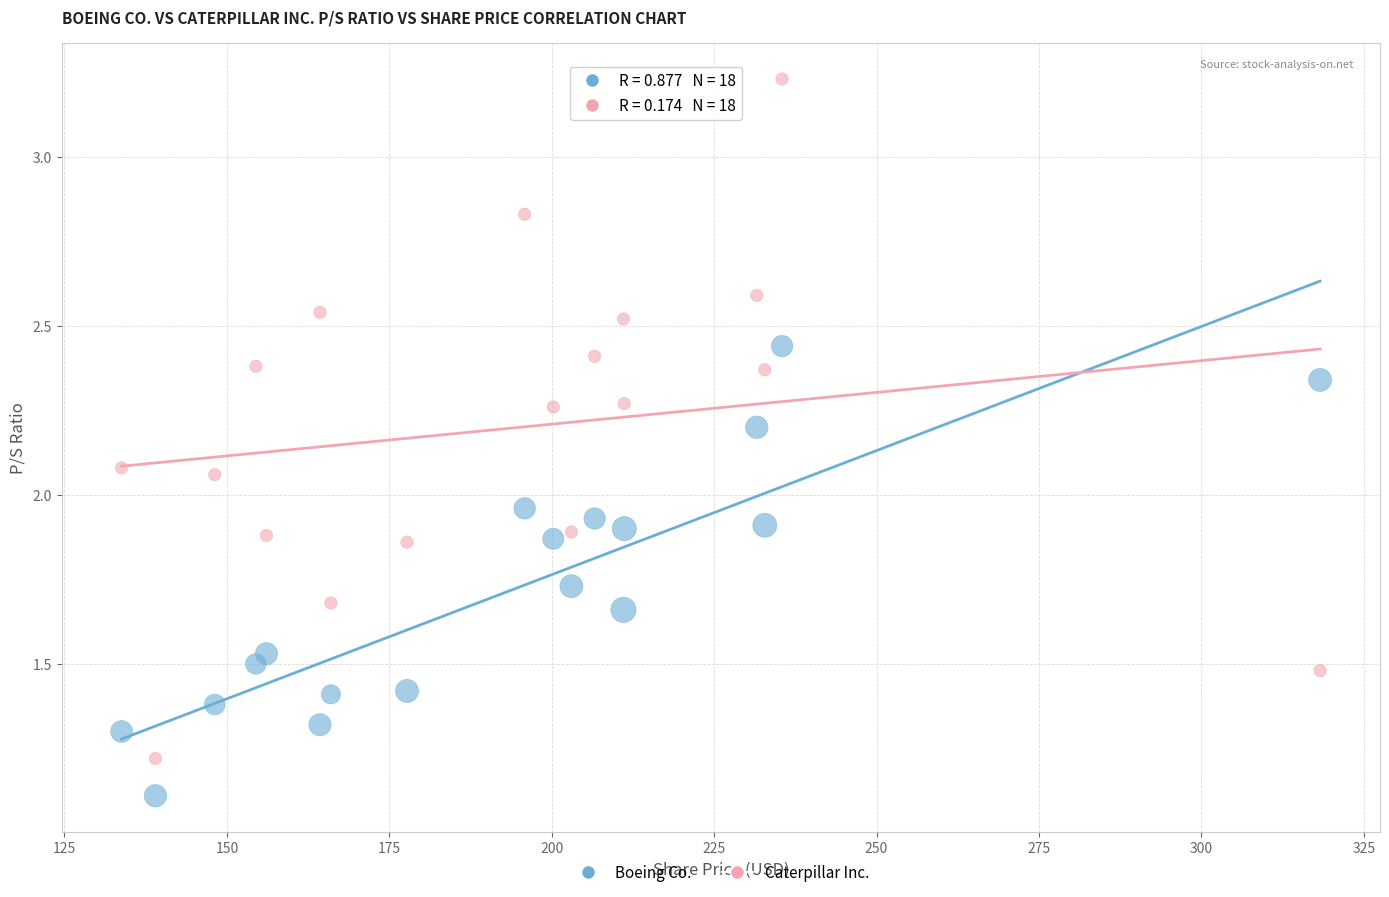

Which series has the widest spread of Y values?

Caterpillar Inc.